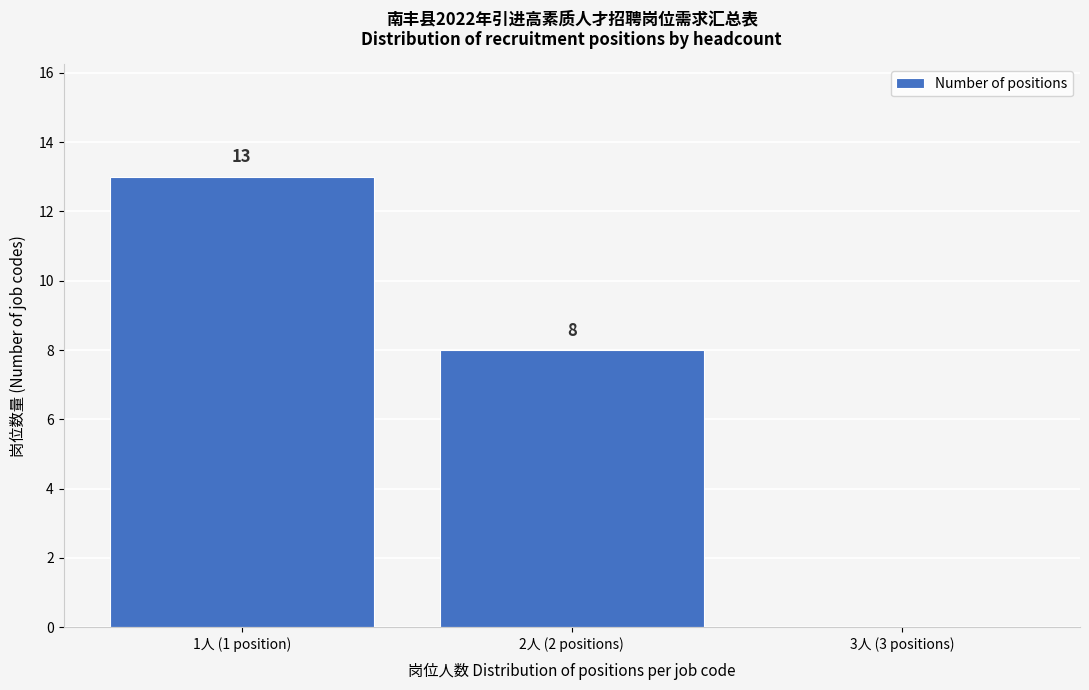

Reading right to left, what are all the values shown in this chart?

3人 (3 positions)=0	2人 (2 positions)=8	1人 (1 position)=13